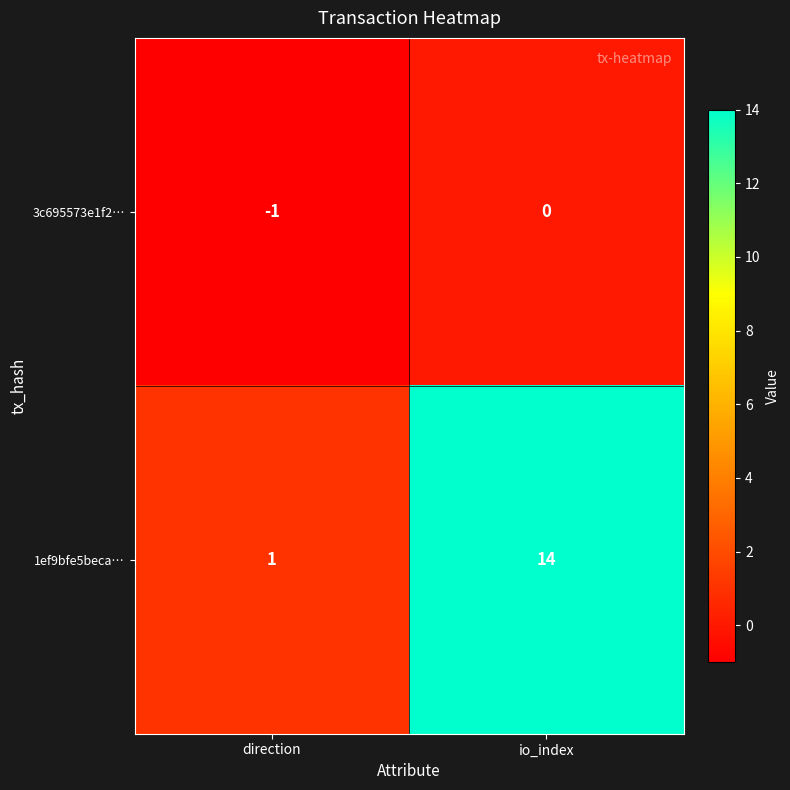

How many distinct data groups are displayed?

2